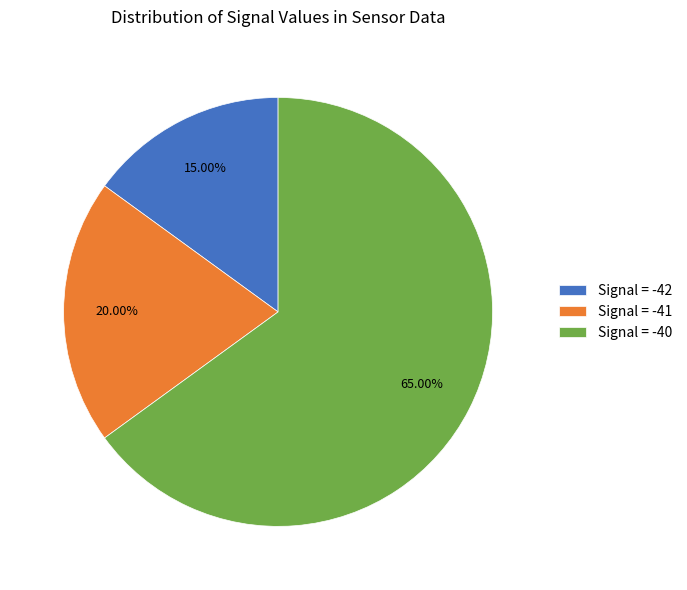

Does Signal = -42 represent more than half of the total?

No